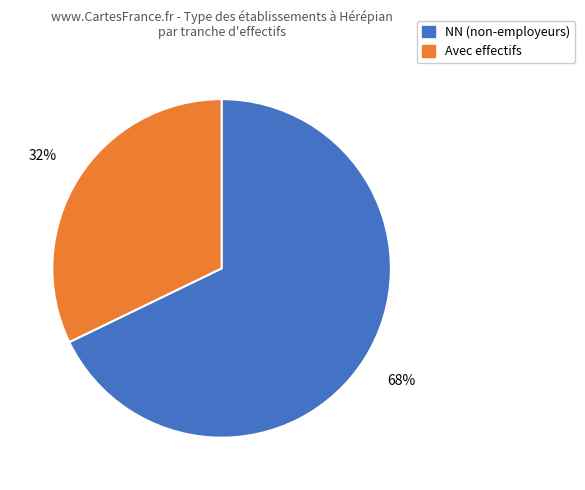

Is there a majority slice in this chart?

Yes